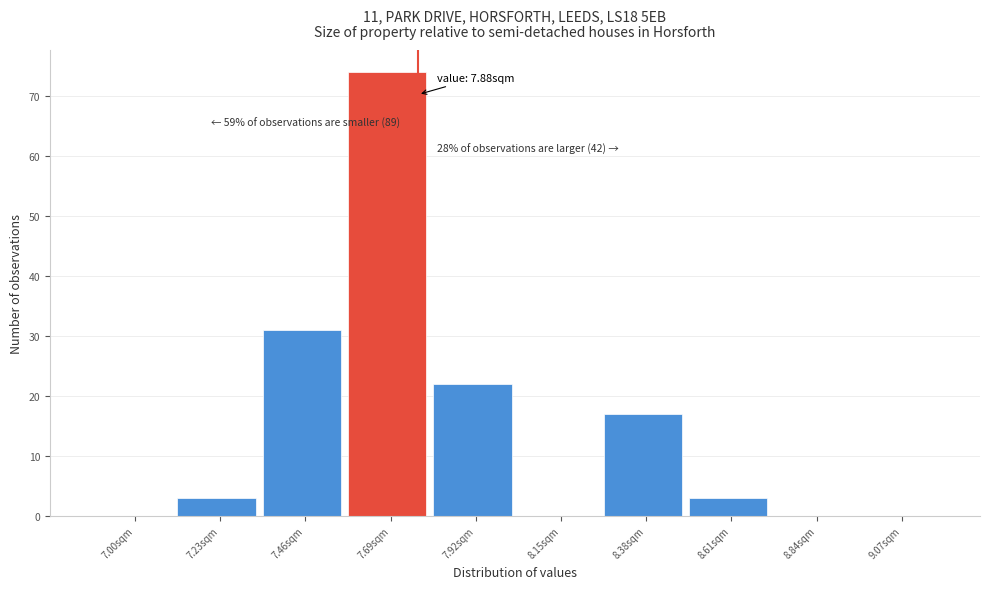

Reading left to right, extract all data points from this chart.

7.00sqm=0	7.23sqm=3	7.46sqm=31	7.69sqm=74	7.92sqm=22	8.15sqm=0	8.38sqm=17	8.61sqm=3	8.84sqm=0	9.07sqm=0